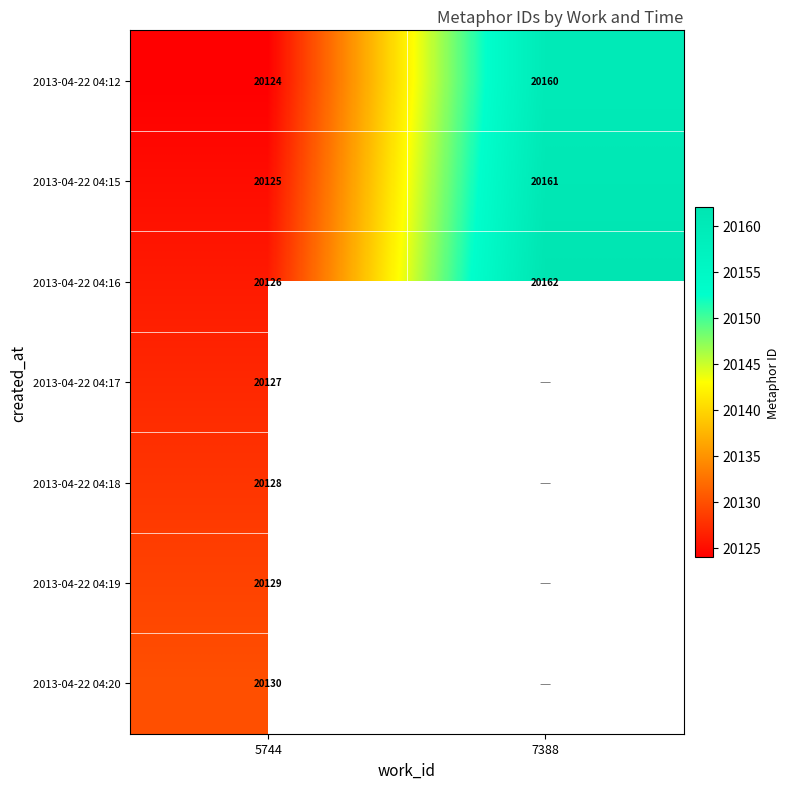

What is the spread (max minus min) of values at 7388?

2.0